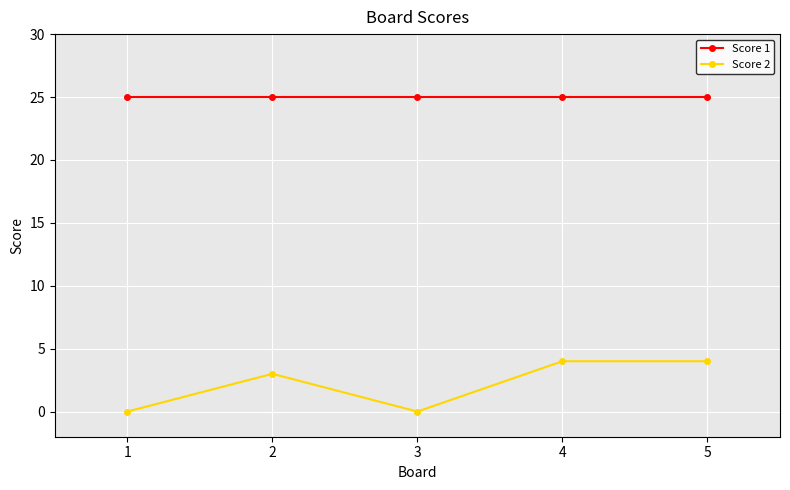

Is the value of Score 1 at 4 greater than the value of Score 2 at 3?

Yes